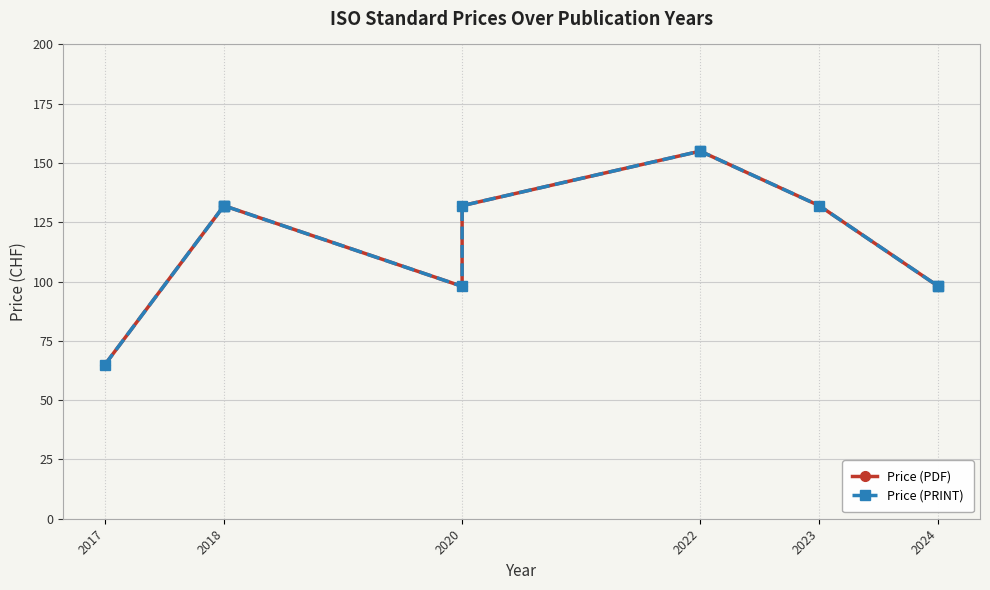

Does the chart display data point markers on the line(s)?

Yes